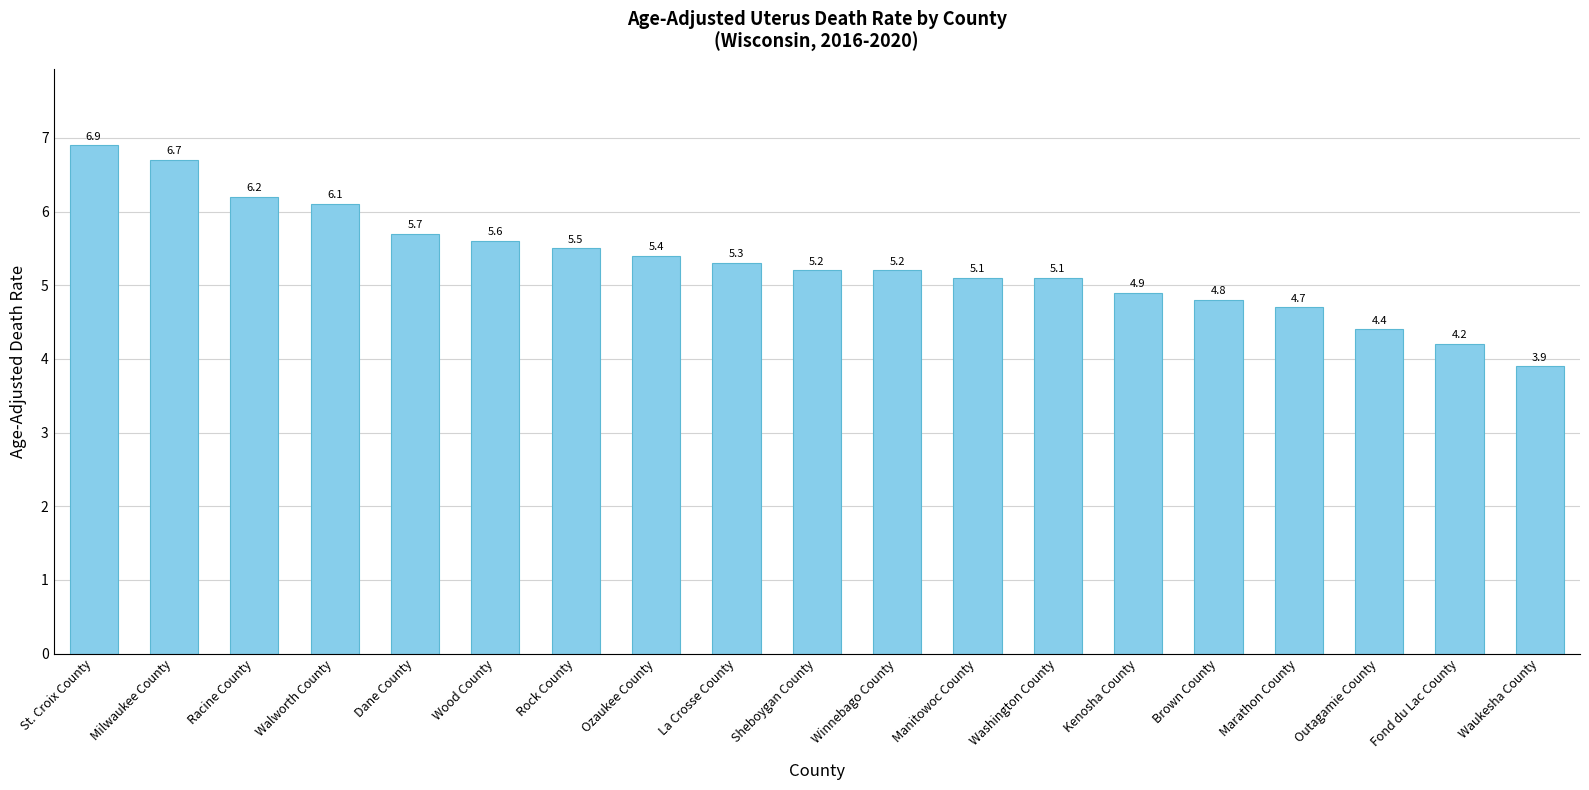

What is the change in value from Milwaukee County to Marathon County?

-2.0